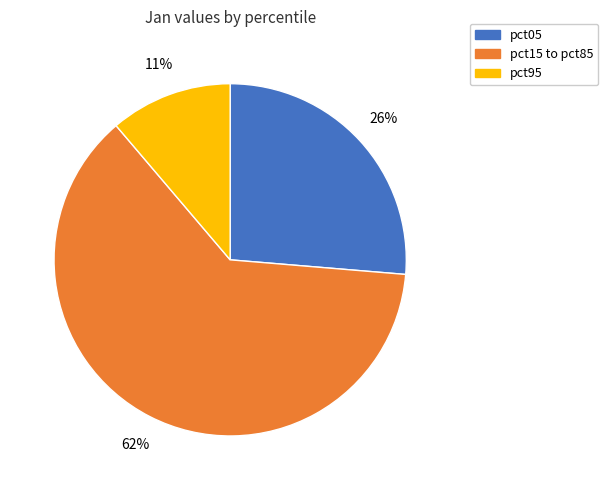

Do pct05 and pct15 to pct85 together represent more than half of the pie?

Yes